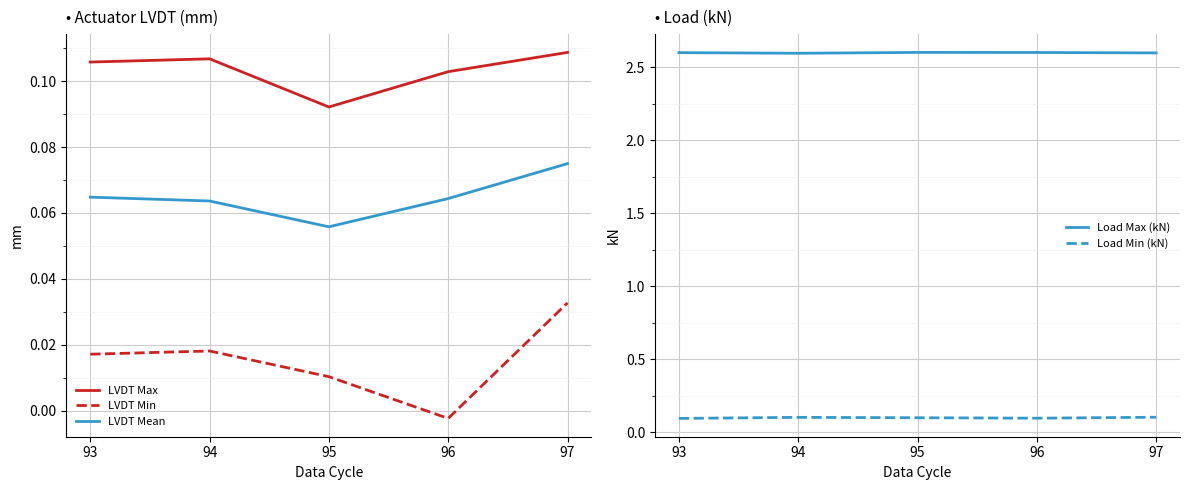

Count the number of data series in this chart.

5